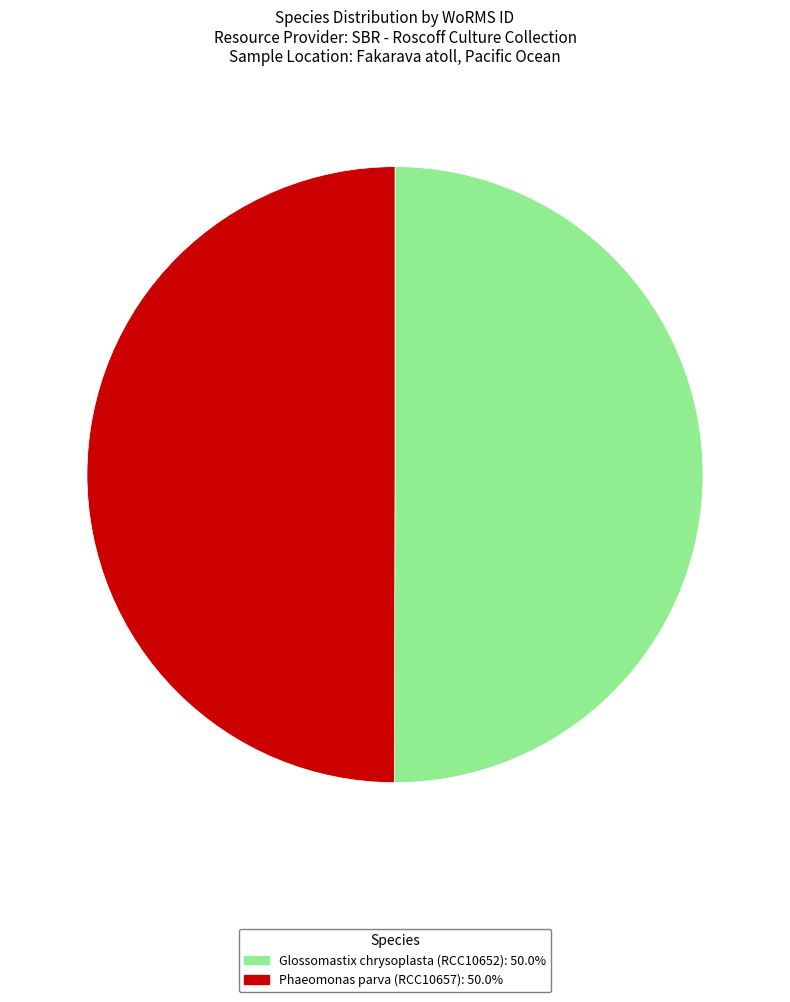

Approximately how many times larger is the value at Glossomastix chrysoplasta (RCC10652): 50.0% compared to Phaeomonas parva (RCC10657): 50.0%?

1.0